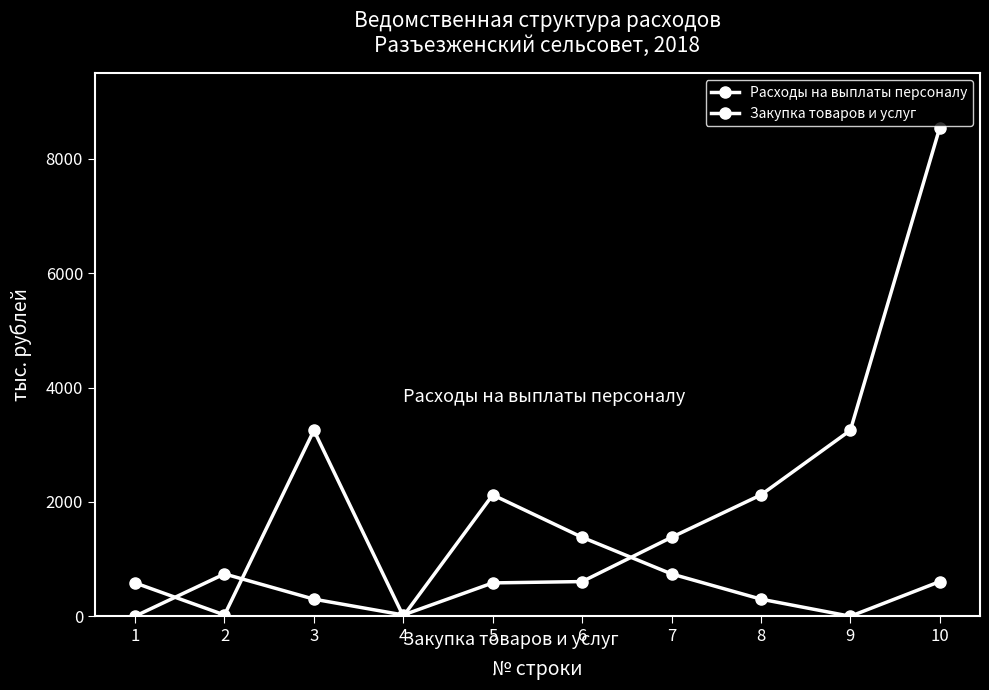

Is the value of Расходы на выплаты персоналу at 10 greater than the value of Закупка товаров и услуг at 10?

No